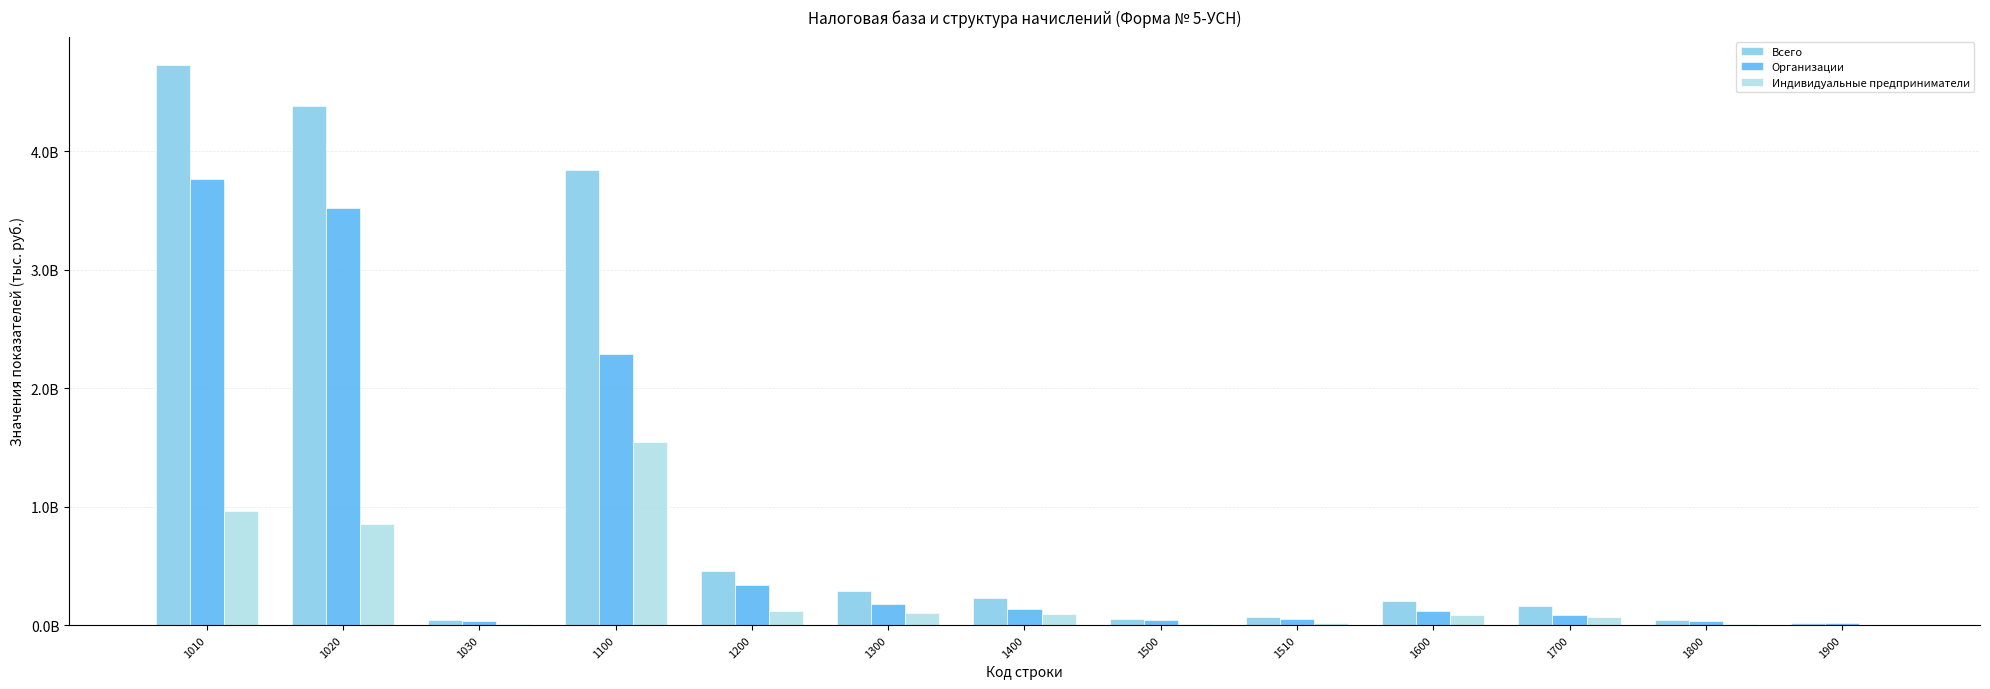

Are the bars horizontal?

No